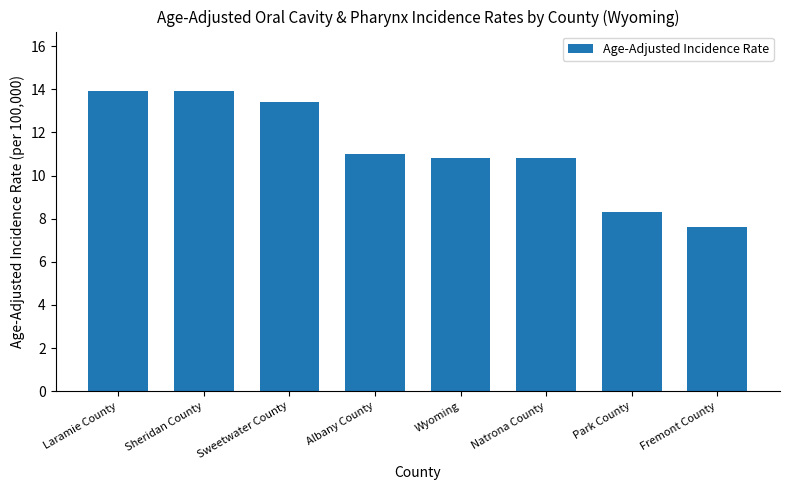

What value does the data have at Sweetwater County?

13.4